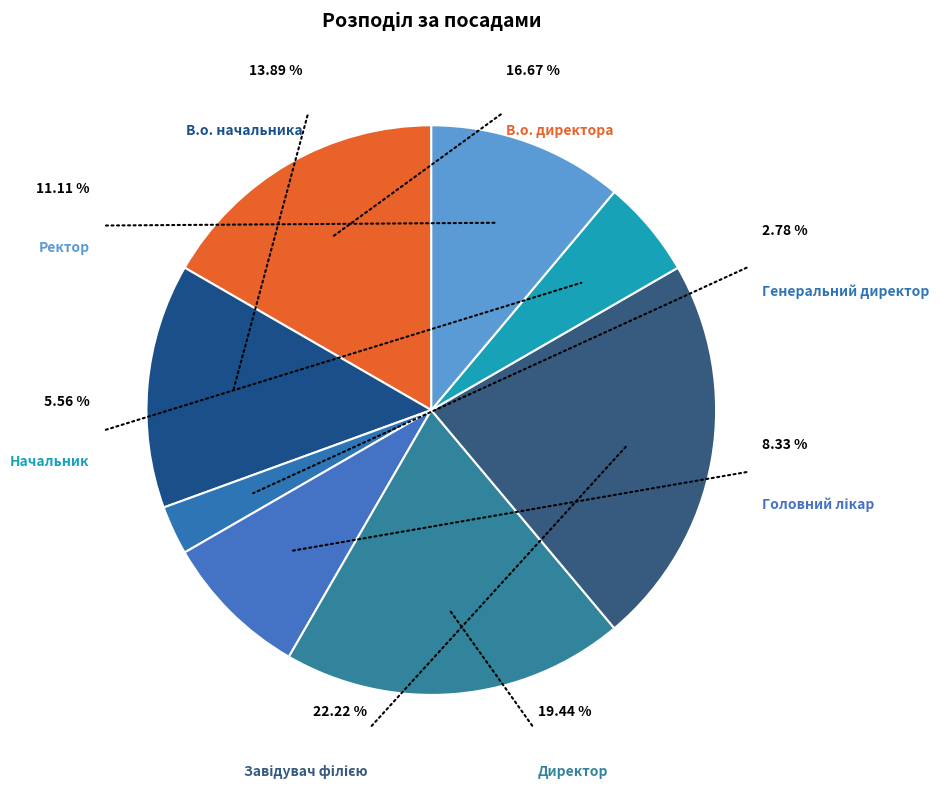

How much of the chart is everything except Головний лікар?

91.7%